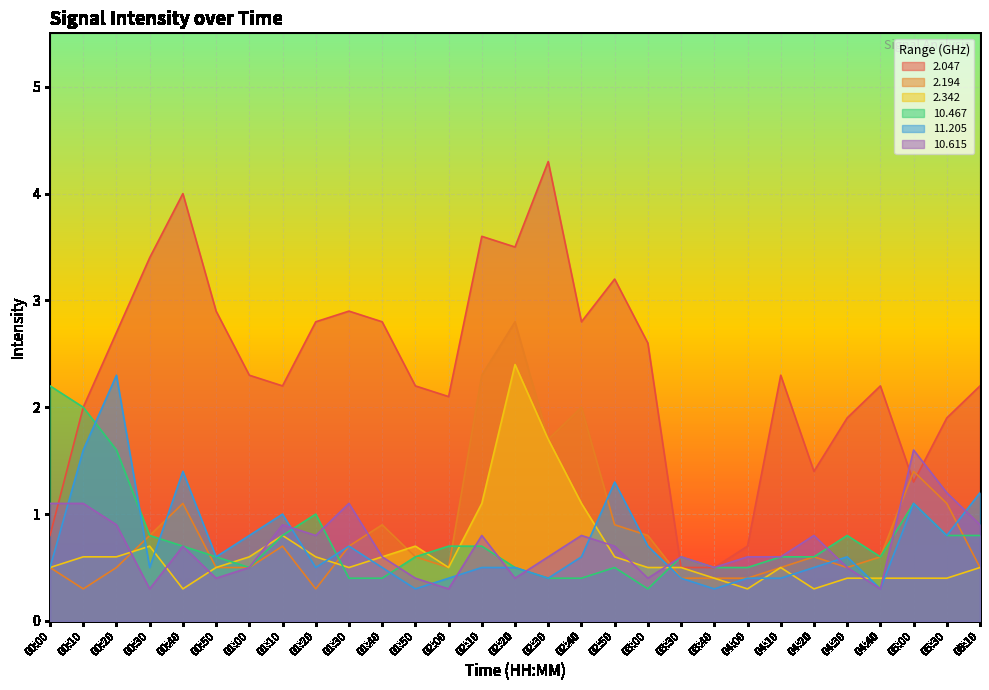

What is the label of the 16th point from the right?

02:10